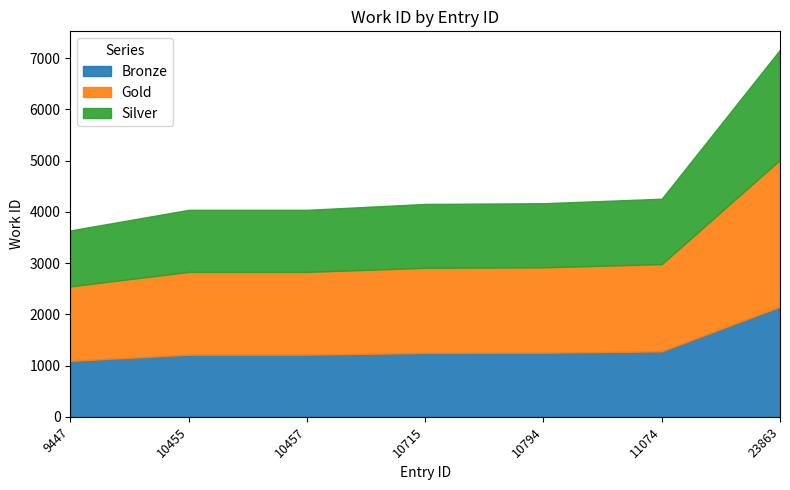

What is the sum of the values at 9447 and 10457?

7674